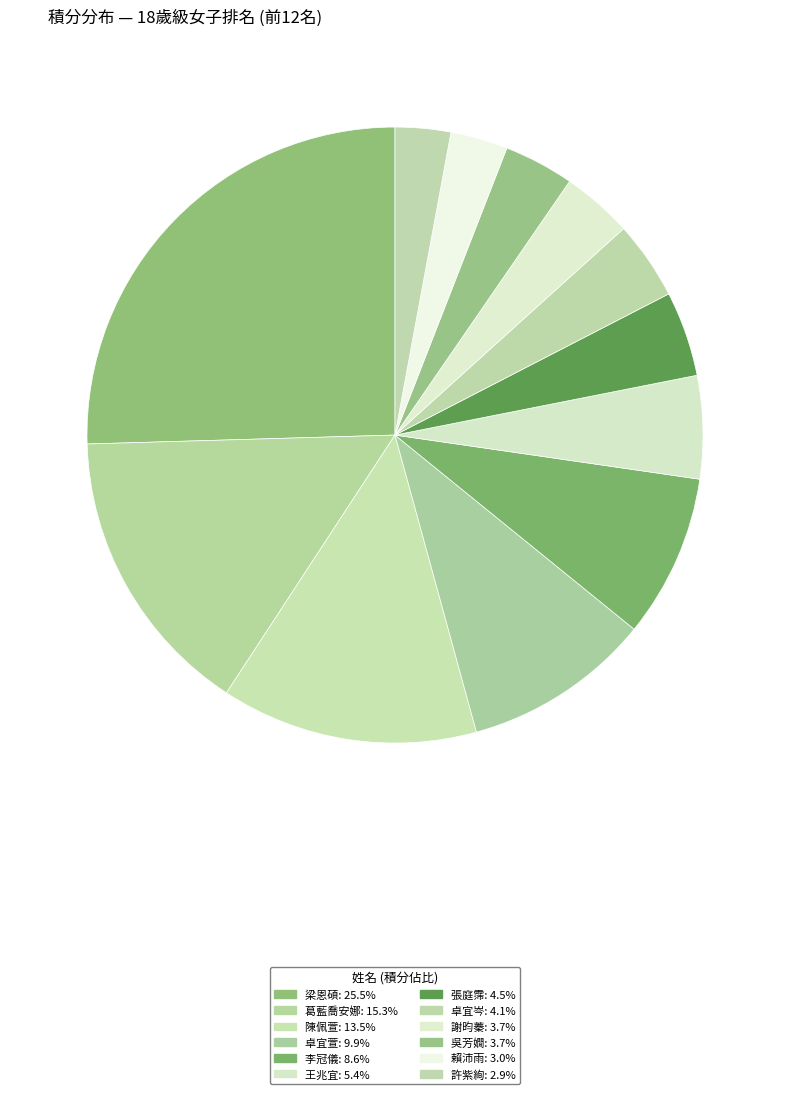

How many slices are in this pie chart?

12